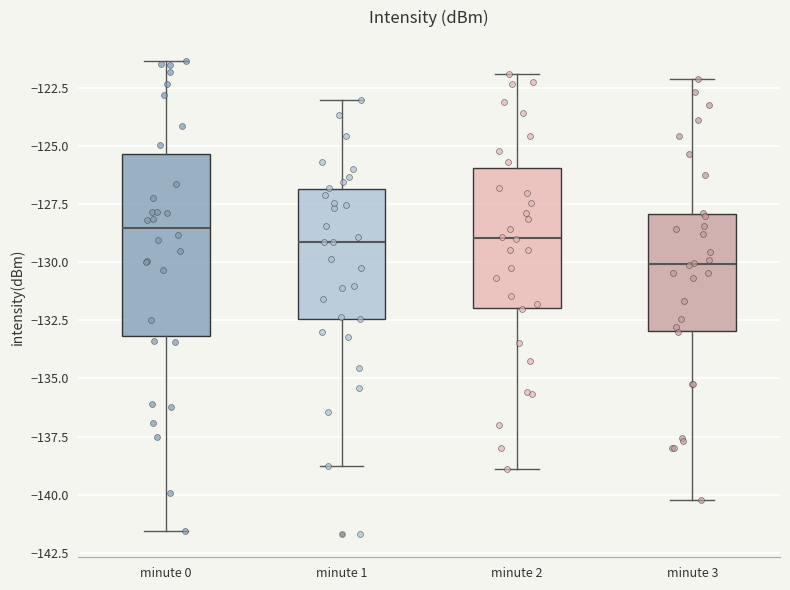

Reading left to right, read every box against the y-axis: the position of its median line, the range the box covers, and the ends of its whiskers. The values are not printed on the chart, so give them approximately, as read against the axis.

minute 0: median -128.5, box -133.0 to -125.5, whiskers -141.5 to -121.5
minute 1: median -129.0, box -132.5 to -127.0, whiskers -139.0 to -123.0
minute 2: median -129.0, box -132.0 to -126.0, whiskers -139.0 to -122.0
minute 3: median -130.0, box -133.0 to -128.0, whiskers -140.0 to -122.0